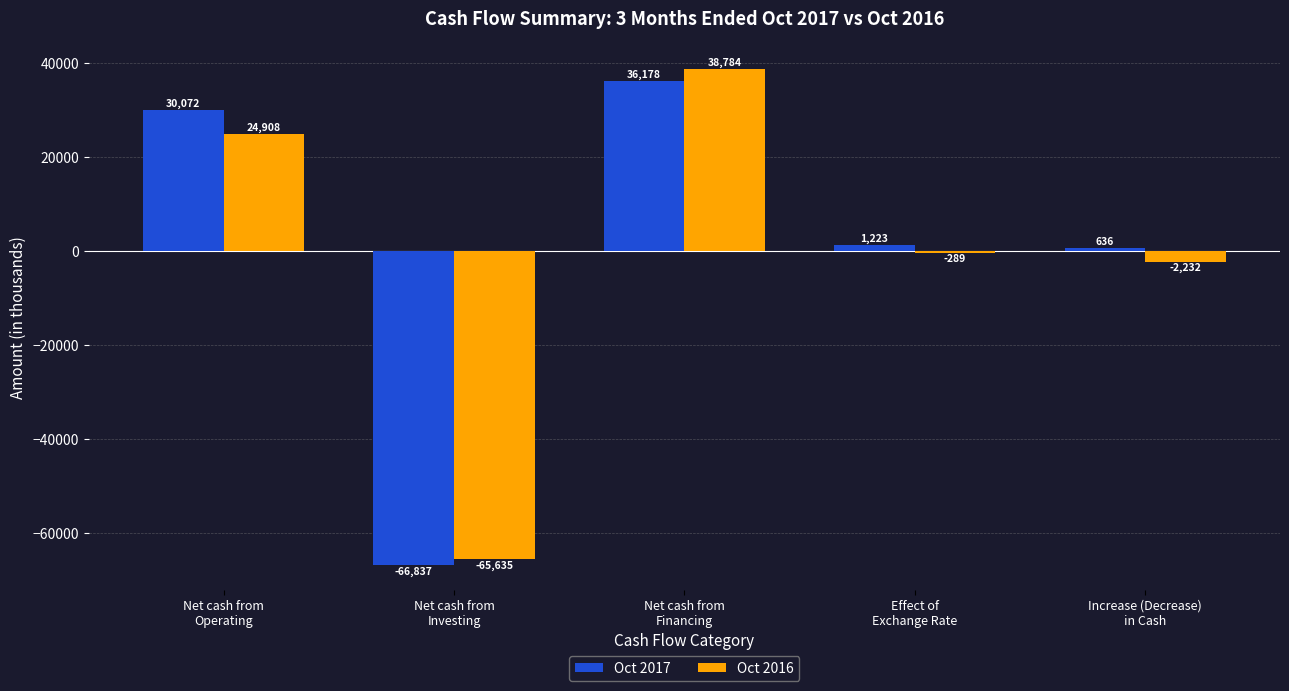

What is the difference between the Oct 2017 values at Increase (Decrease)
in Cash and Net cash from
Investing?

67473